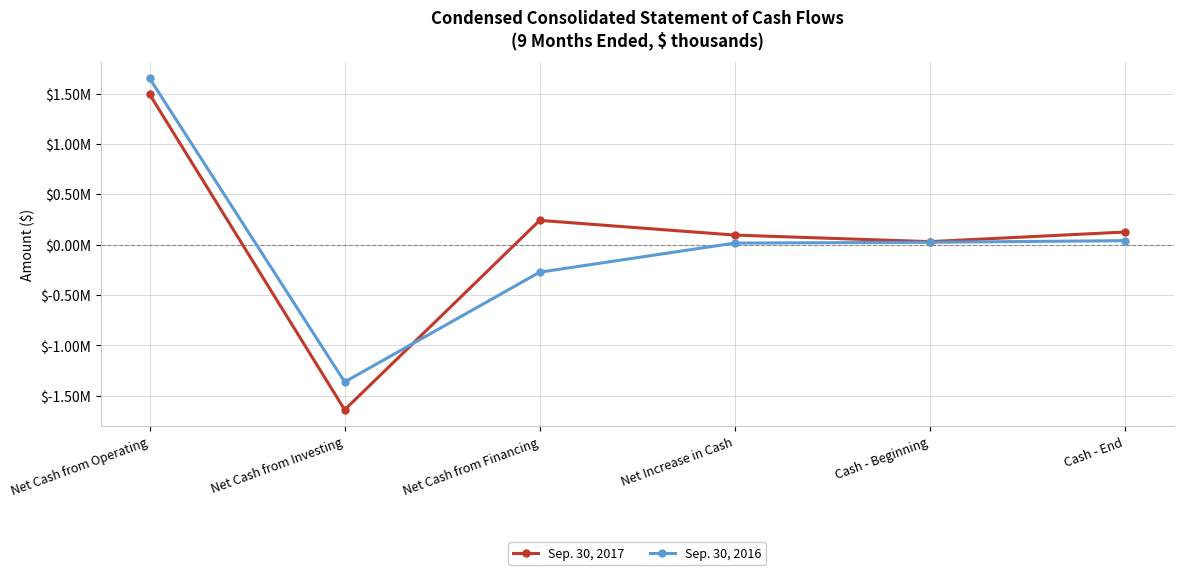

Is the value of Sep. 30, 2017 at Net Cash from Operating greater than the value of Sep. 30, 2016 at Net Cash from Operating?

No